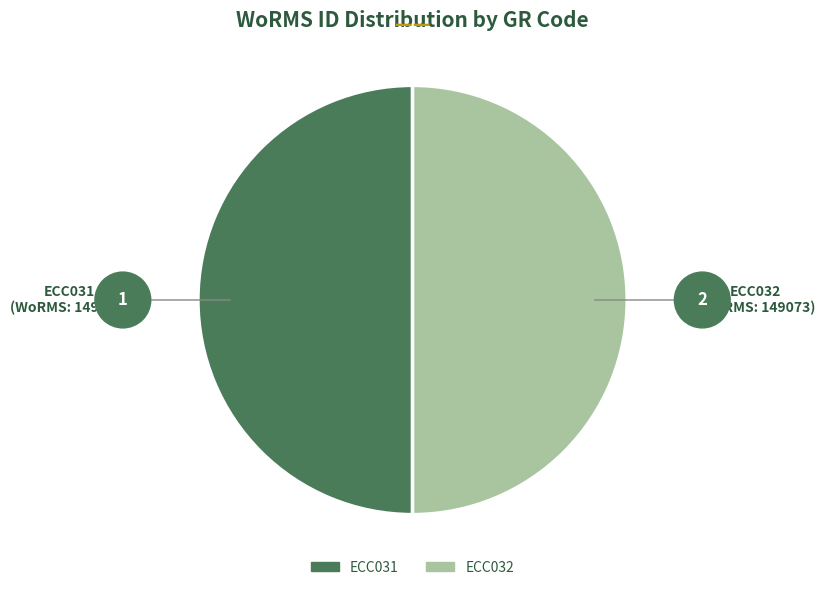

Count the number of slices in the pie.

2